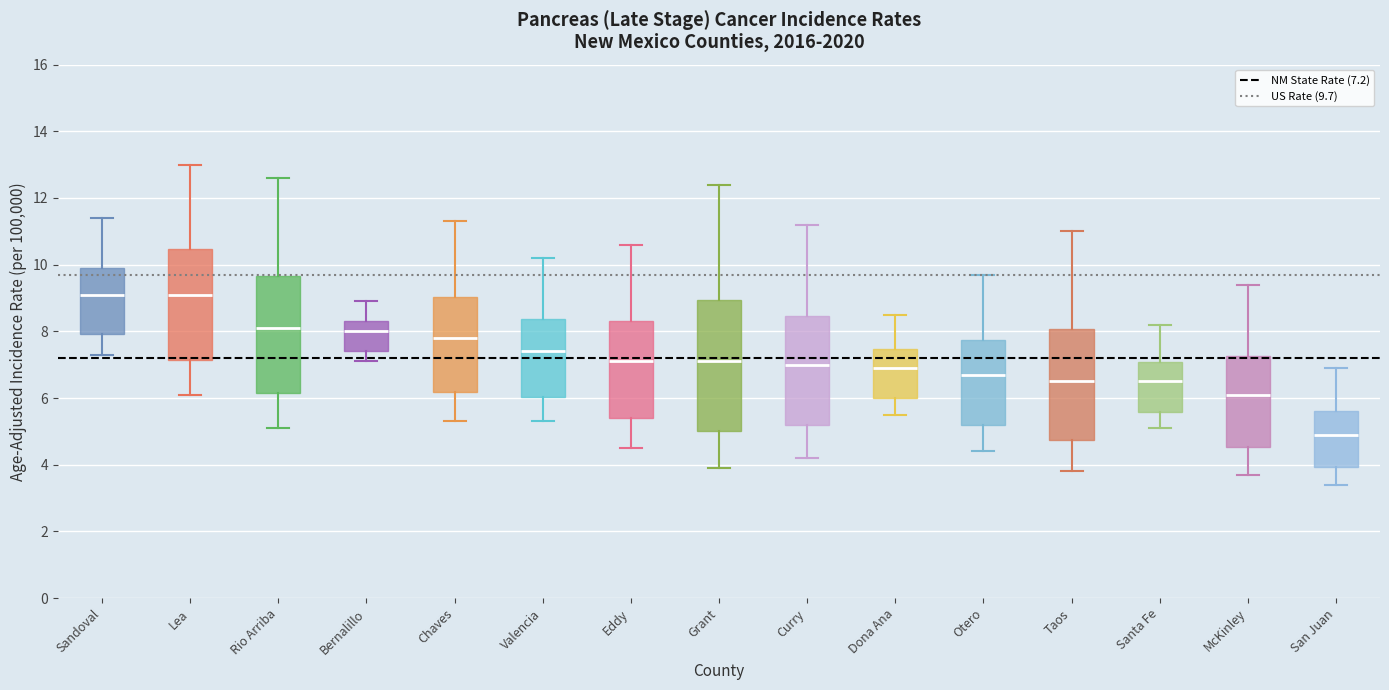

Which box is the tallest, from its lower edge to its upper edge?

Grant